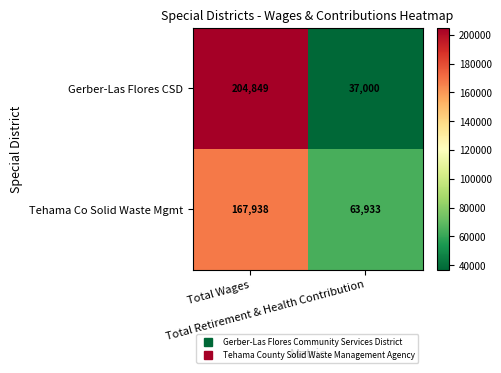

Which series has the largest total across all categories?

Gerber-Las Flores CSD